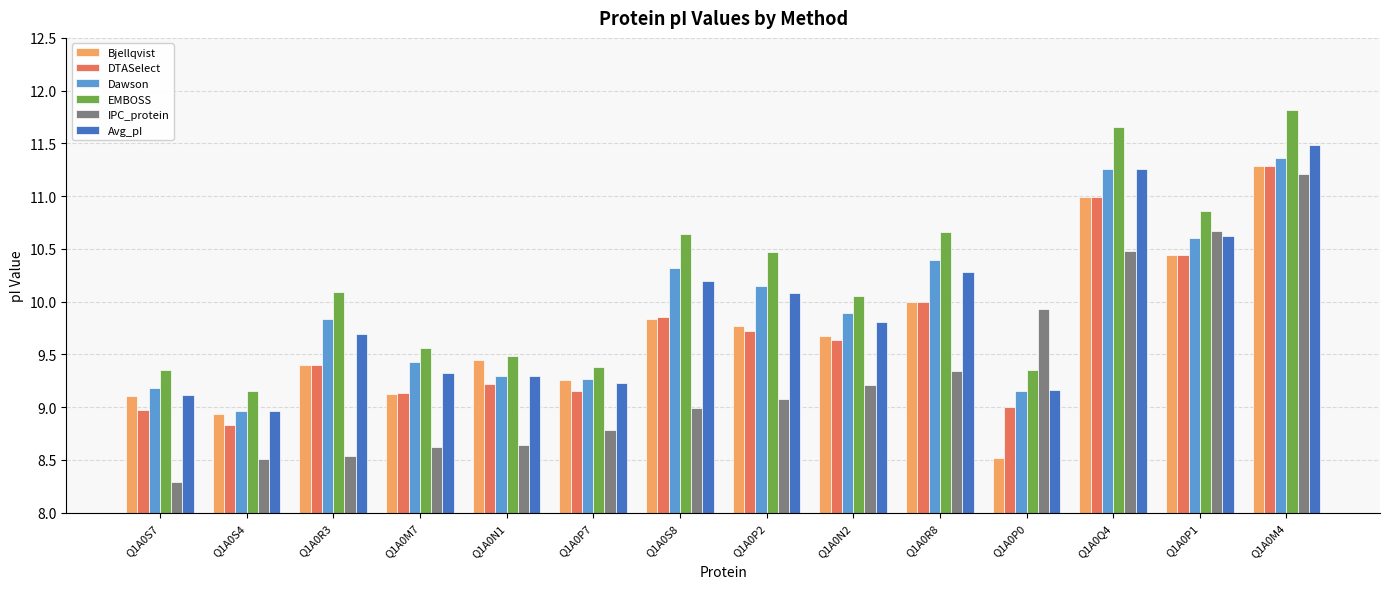

What are all the series names shown in the legend?

Bjellqvist, DTASelect, Dawson, EMBOSS, IPC_protein, Avg_pI